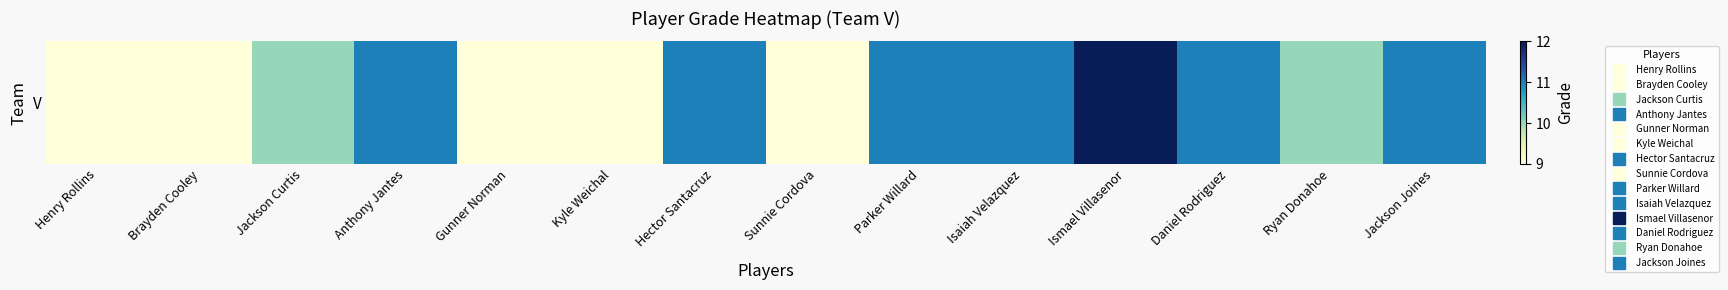

At which category does the chart reach its minimum across all series?

Henry Rollins